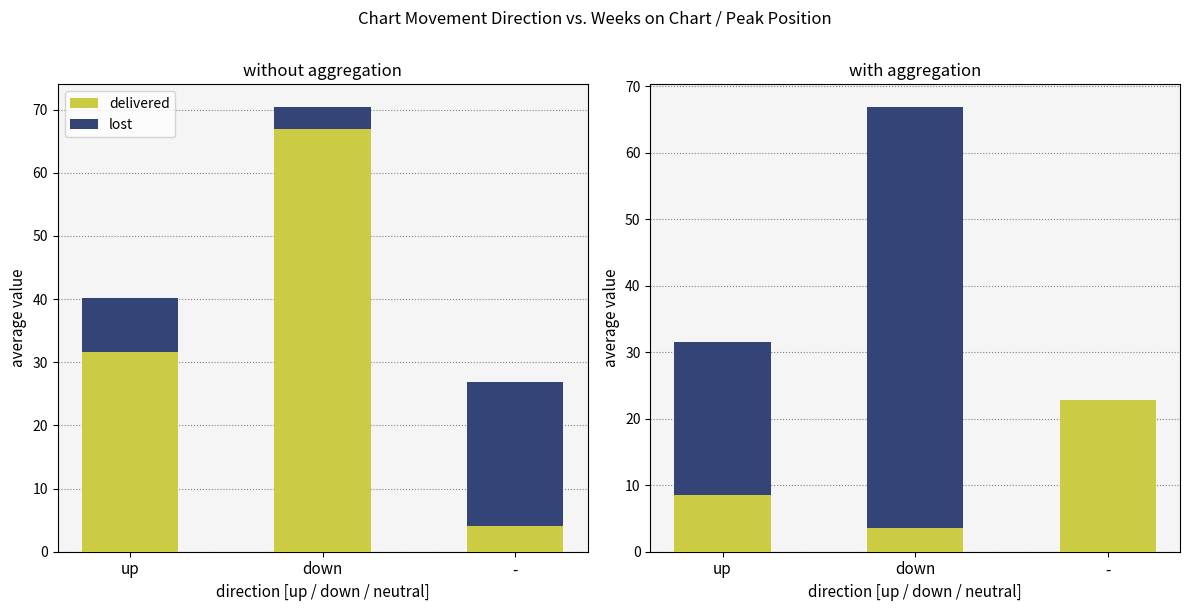

Is the value of lost at - greater than the value of delivered at down?

No